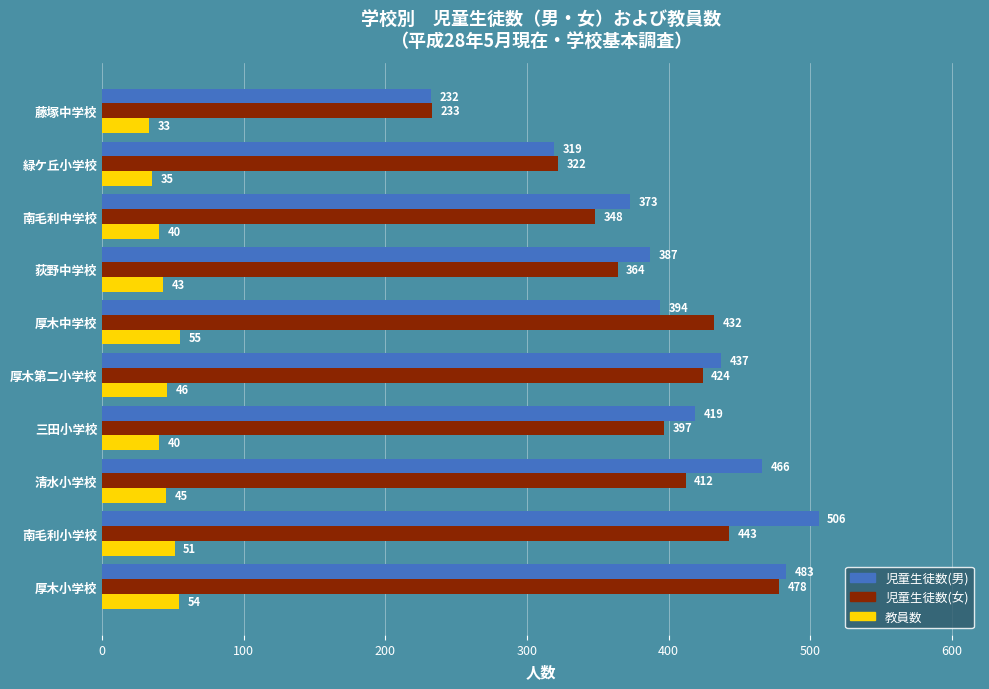

What is the difference between the 教員数 values at 緑ケ丘小学校 and 厚木中学校?

20